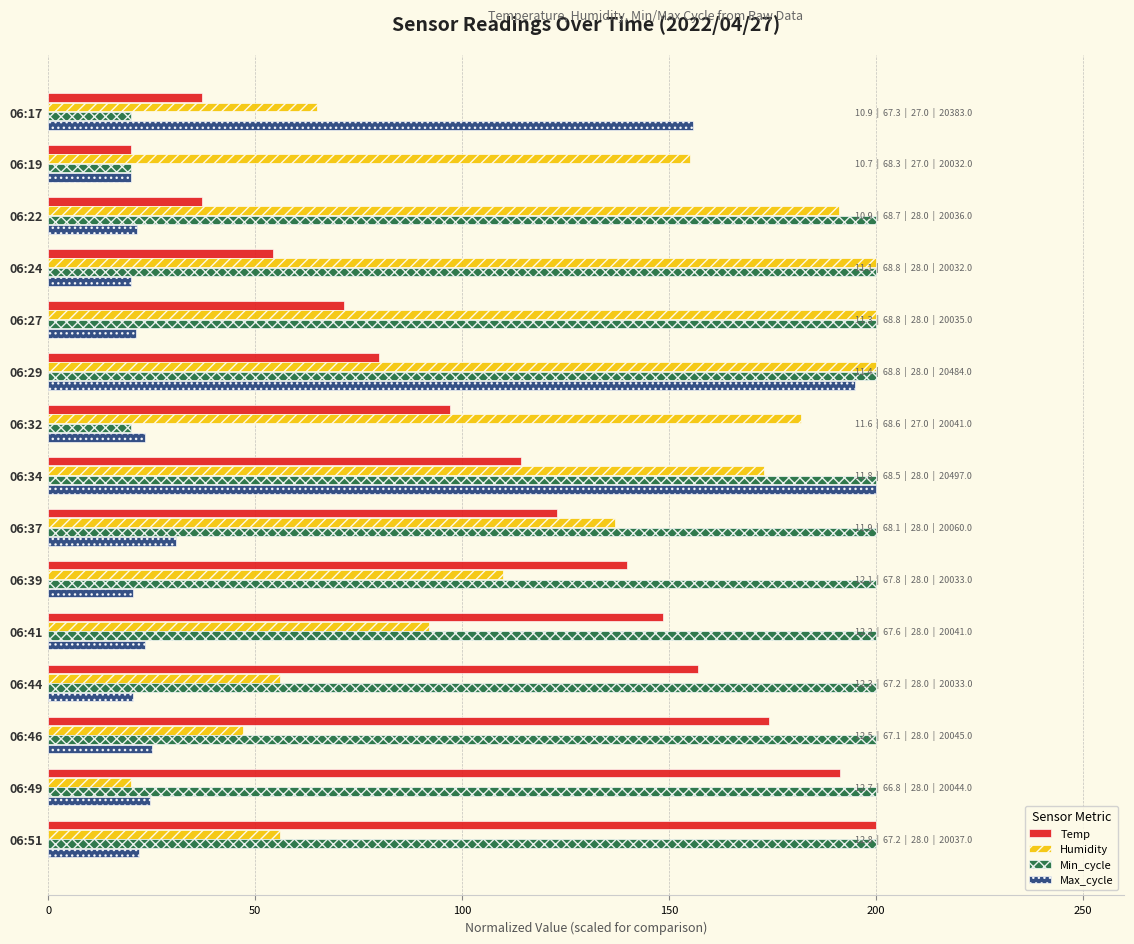

At which label does Humidity reach its minimum?

06:49